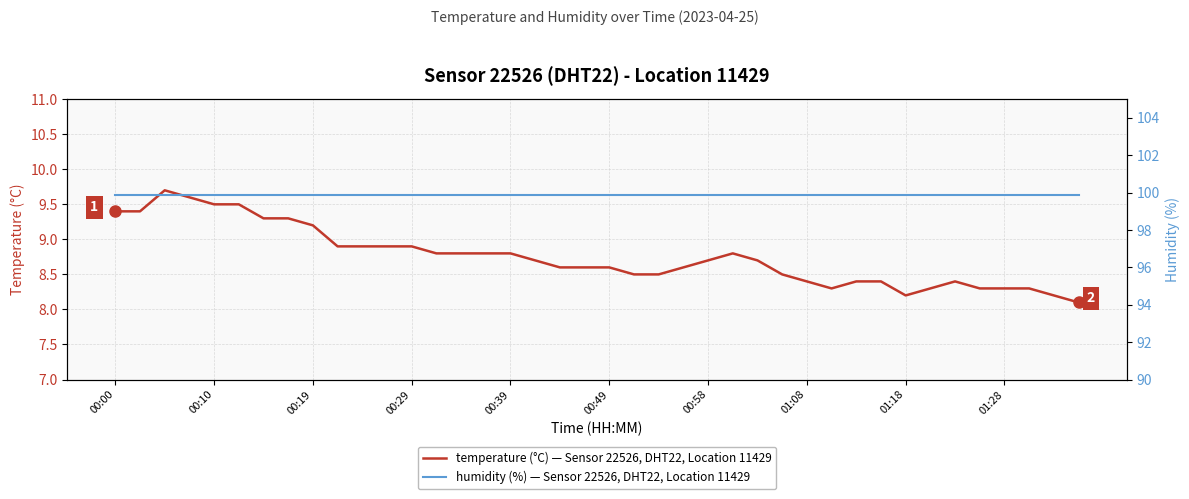

The temperature (°C) — Sensor 22526, DHT22, Location 11429 series shows 9.2 at 00:19. True or false?

True